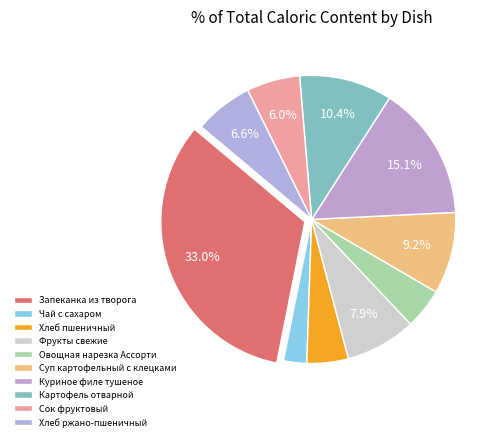

How many segments does this pie chart have?

10